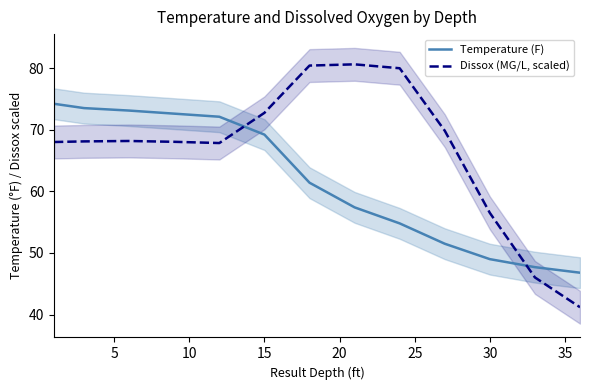

How many distinct data groups are displayed?

2